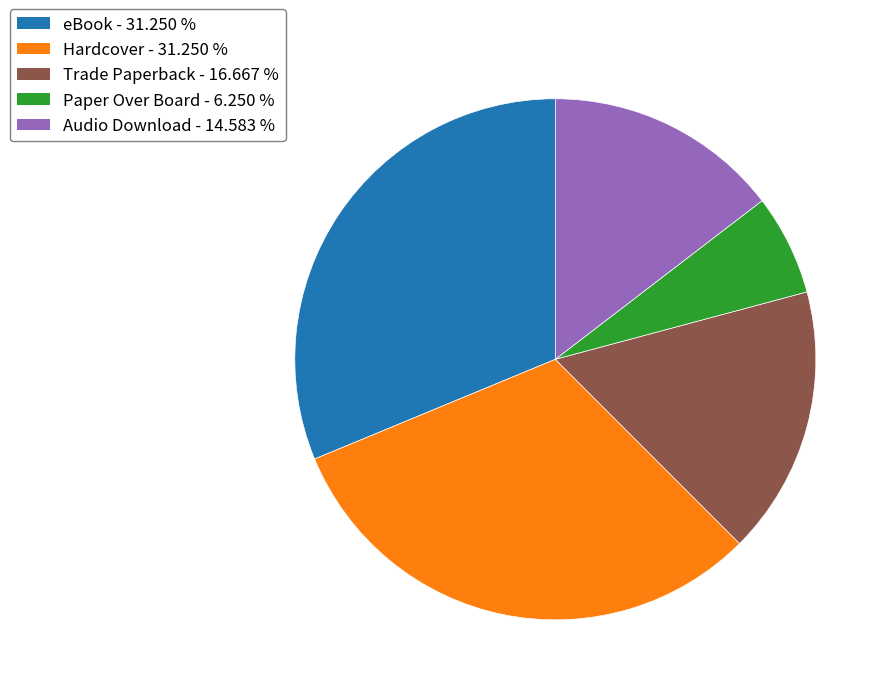

Which slice is the smallest?

Paper Over Board